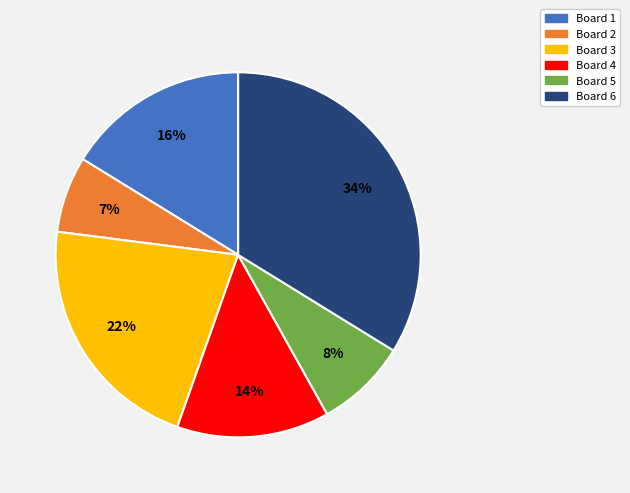

What is the smallest slice in the pie chart?

Board 2